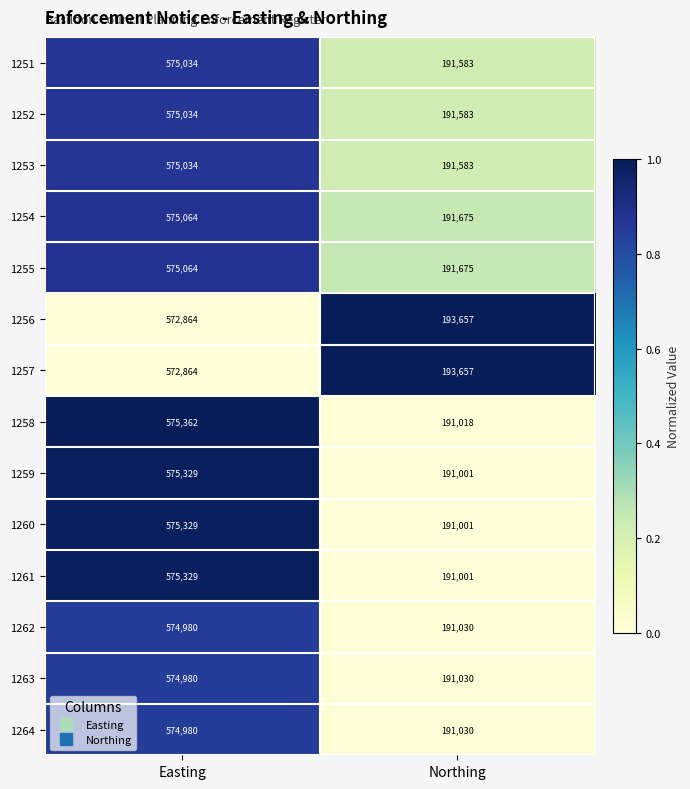

How many categories are shown in the chart?

2